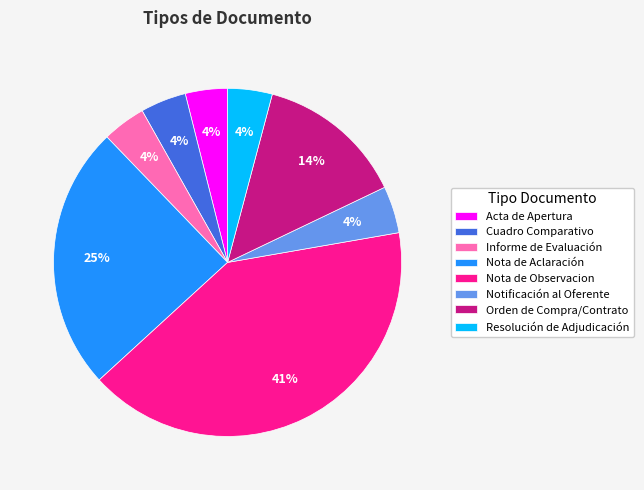

Approximately how many times larger is the value at Acta de Apertura compared to Orden de Compra/Contrato?

0.3